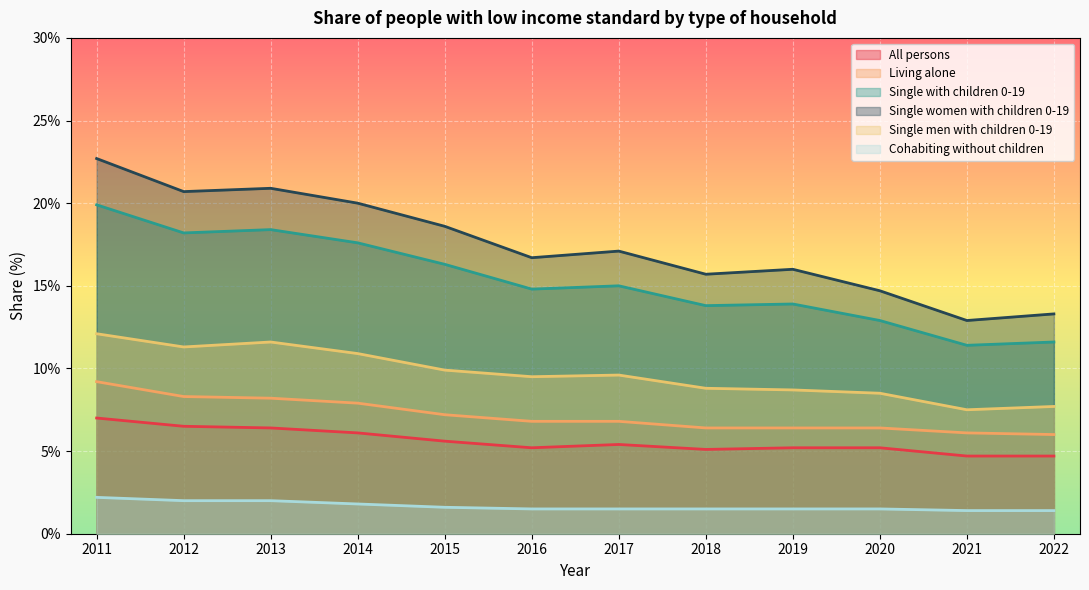

How many lines are shown in the chart?

6